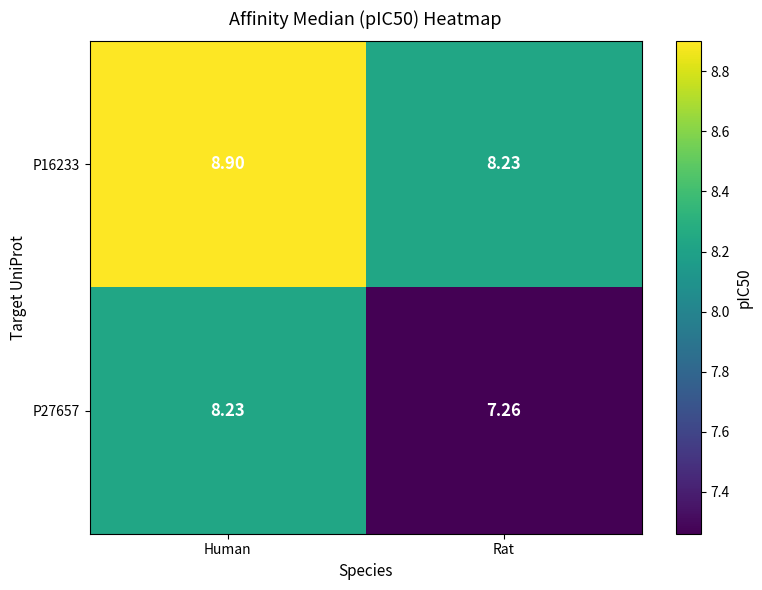

At which category does the chart reach its peak across all series?

Human